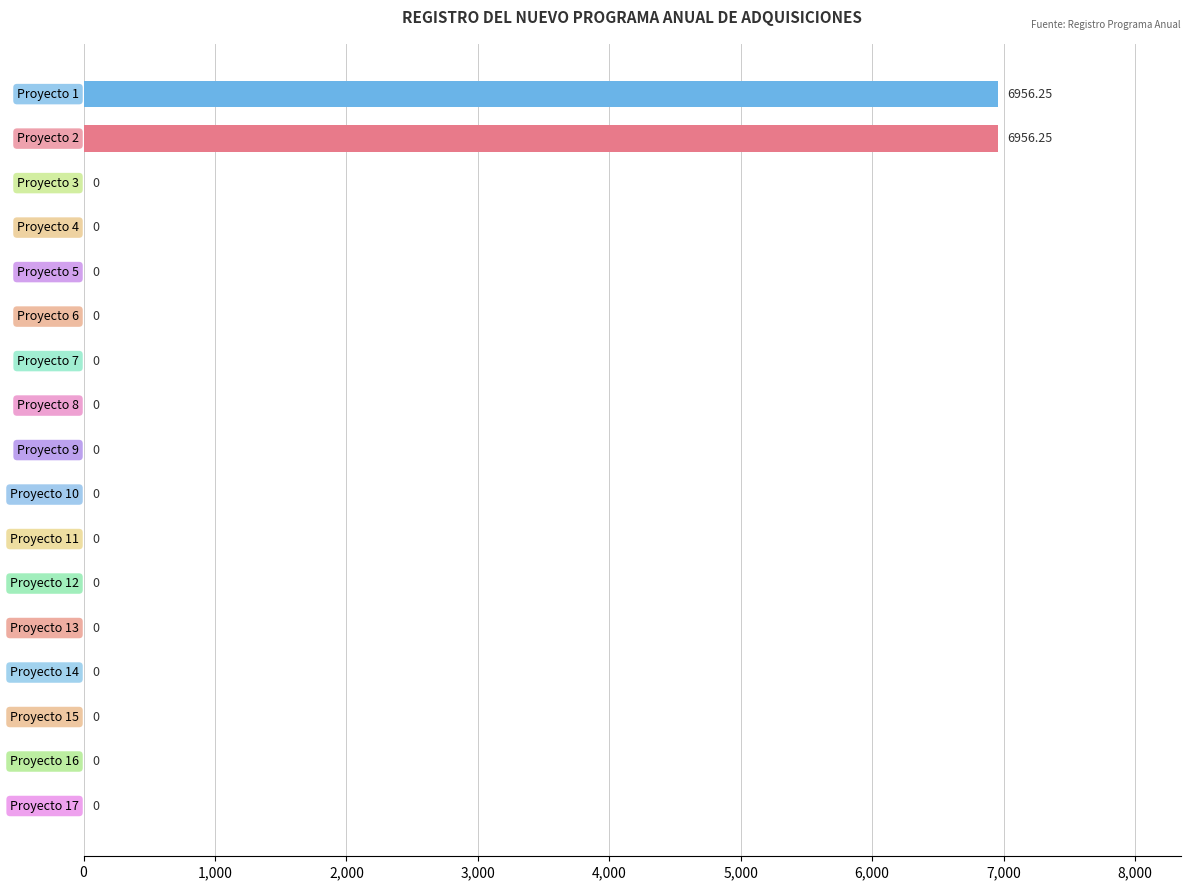

How many data points are above 0?

2